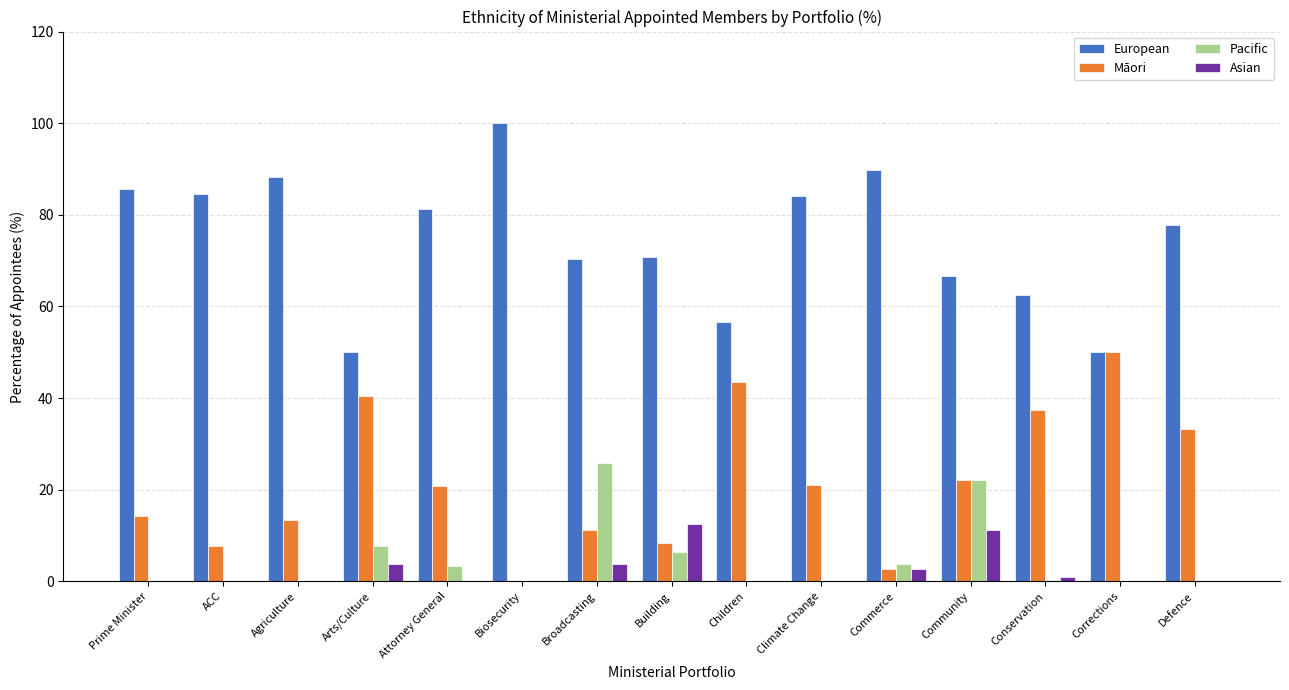

The value of European at Community is 66.7. True or false?

True